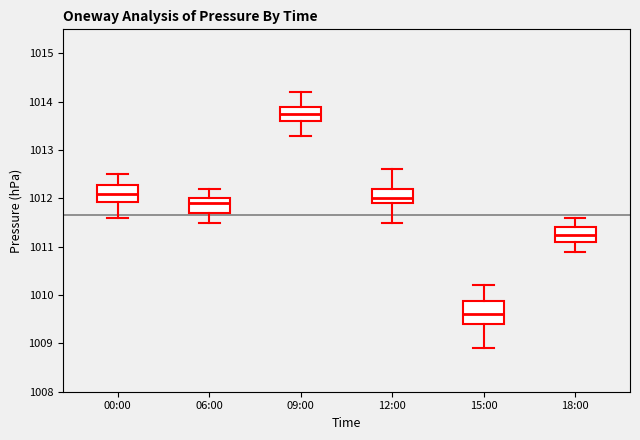

Where does the upper whisker of the box for 12:00 end on the y-axis? The values are not printed on the chart, so give them approximately, as read against the axis.

1012.6